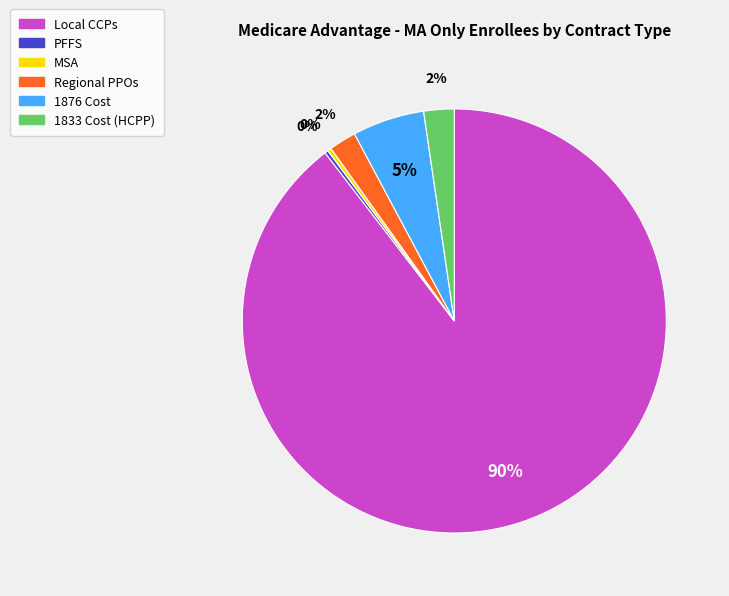

Does Local CCPs account for over 50% of the chart?

Yes